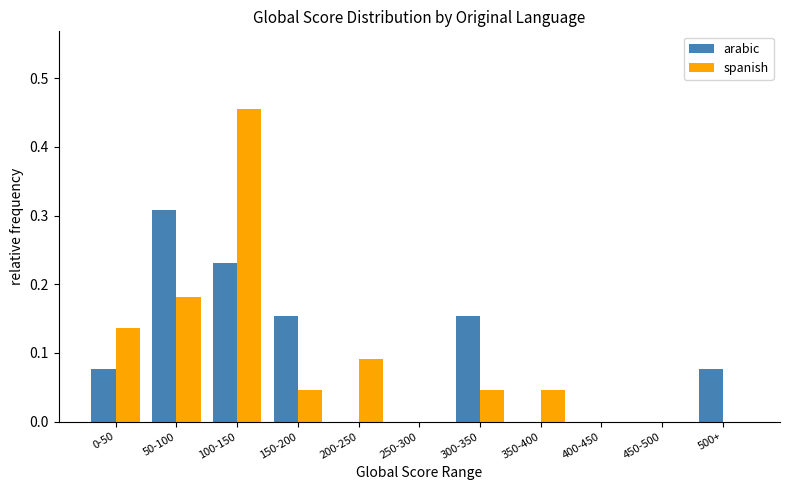

Is the value of spanish at 300-350 greater than the value of arabic at 200-250?

Yes